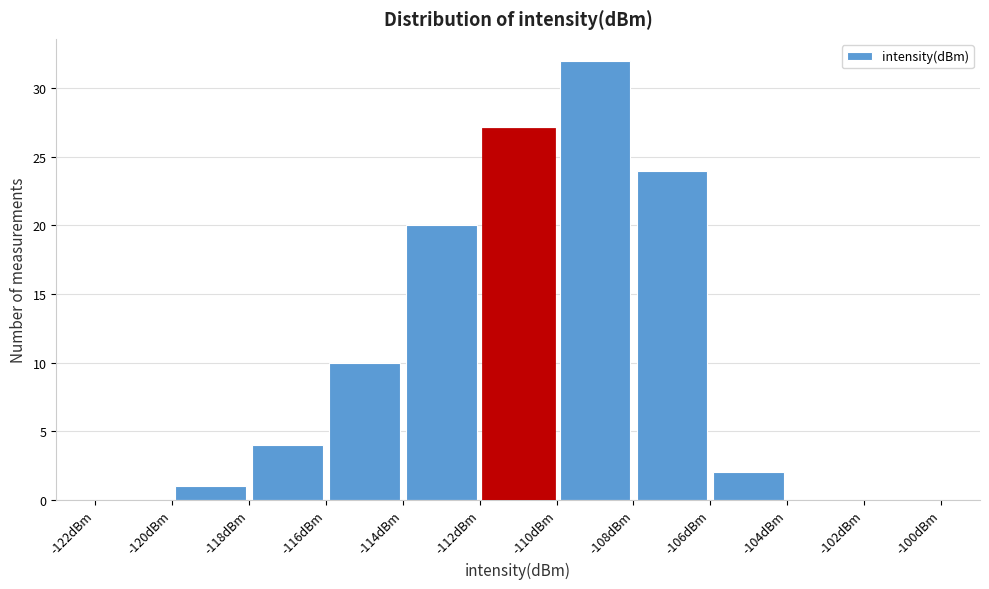

Reading left to right, transcribe this chart: for each bar, give the range it covers on the x-axis and its height. The values are not printed on the chart, so give them approximately, as read against the axis.

-122 to -120: 0
-120 to -118: 1
-118 to -116: 4
-116 to -114: 10
-114 to -112: 20
-112 to -110: 27
-110 to -108: 32
-108 to -106: 24
-106 to -104: 2
-104 to -102: 0
-102 to -100: 0